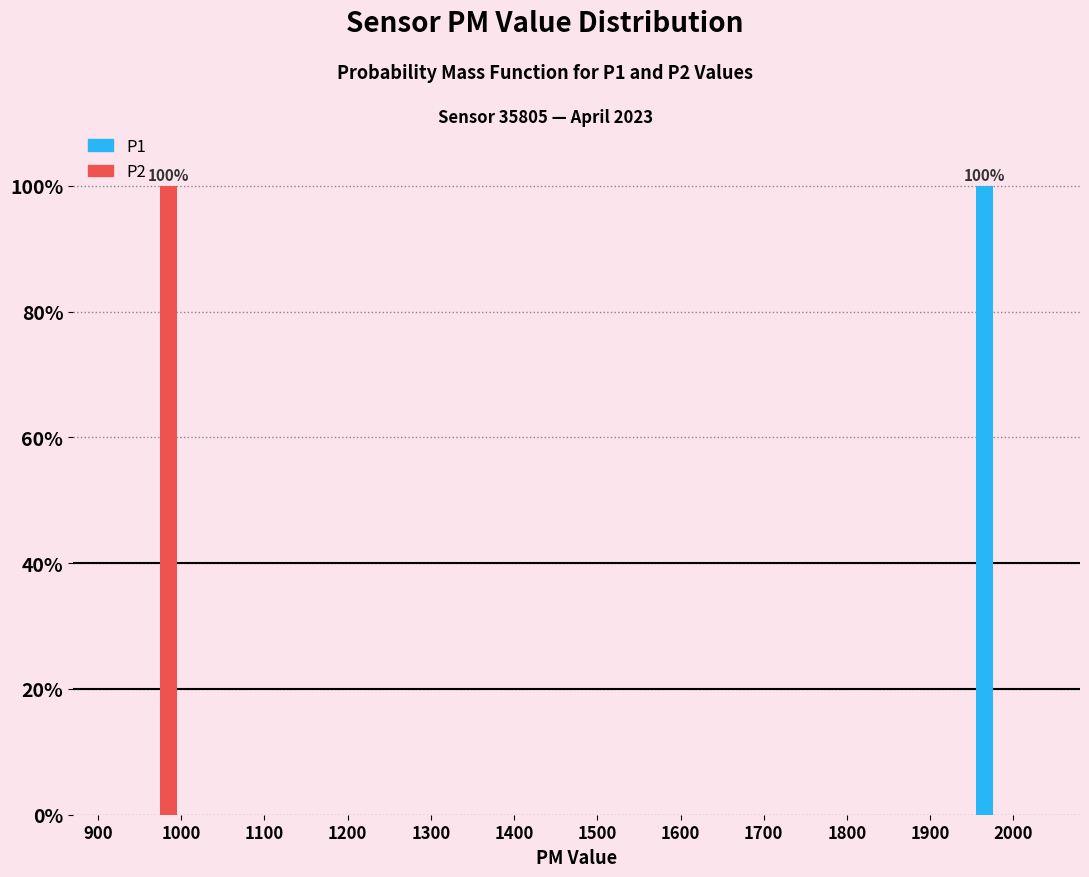

In the P2 series, which range on the x-axis has the tallest bar?

950 to 1000